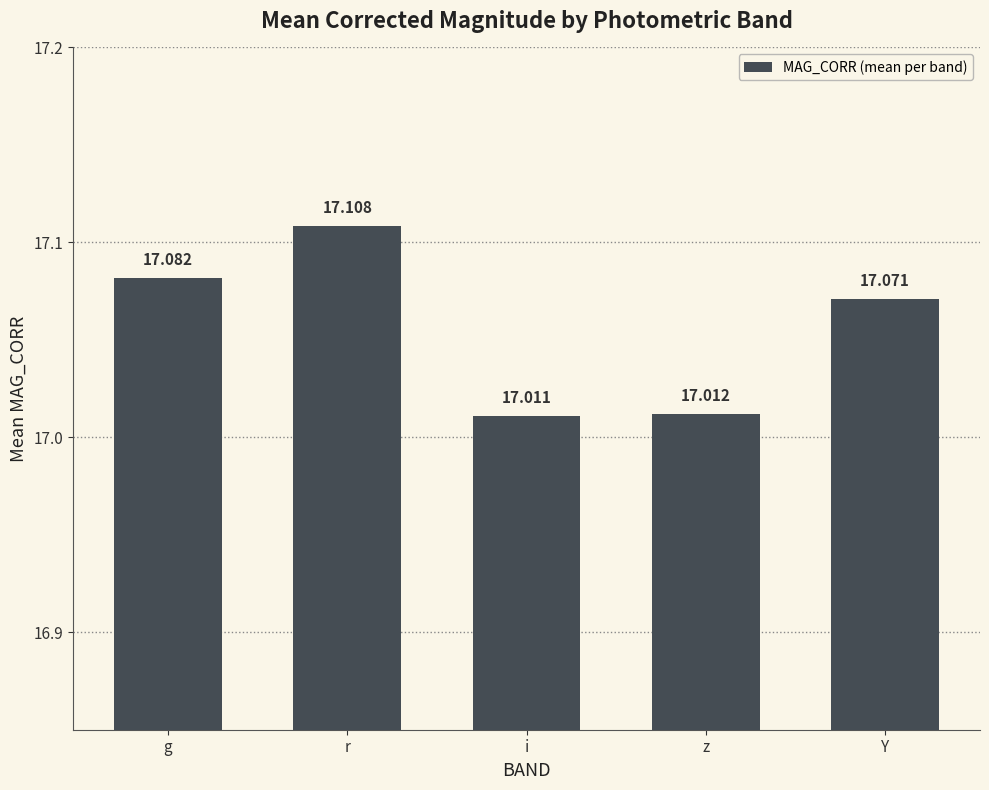

Are the bars grouped side by side (vs. stacked)?

No